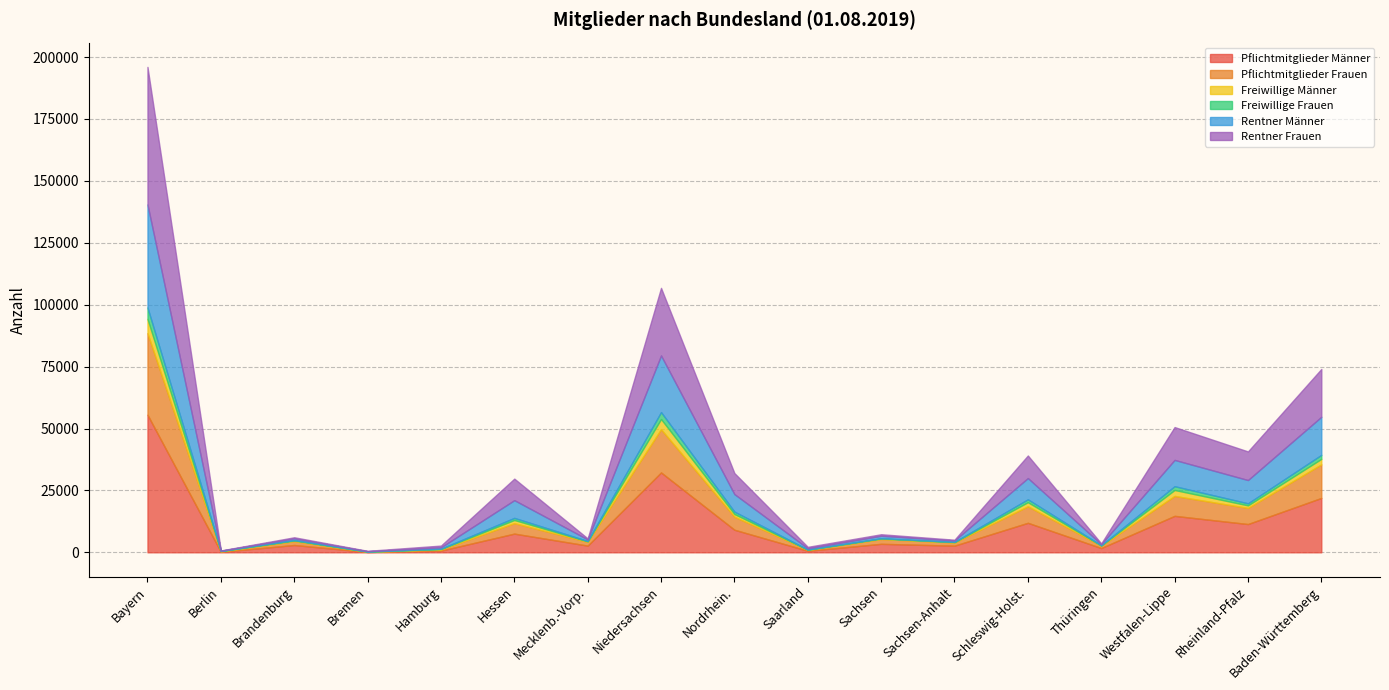

True or false: Freiwillige Frauen has a value of 967 at Nordrhein..

True